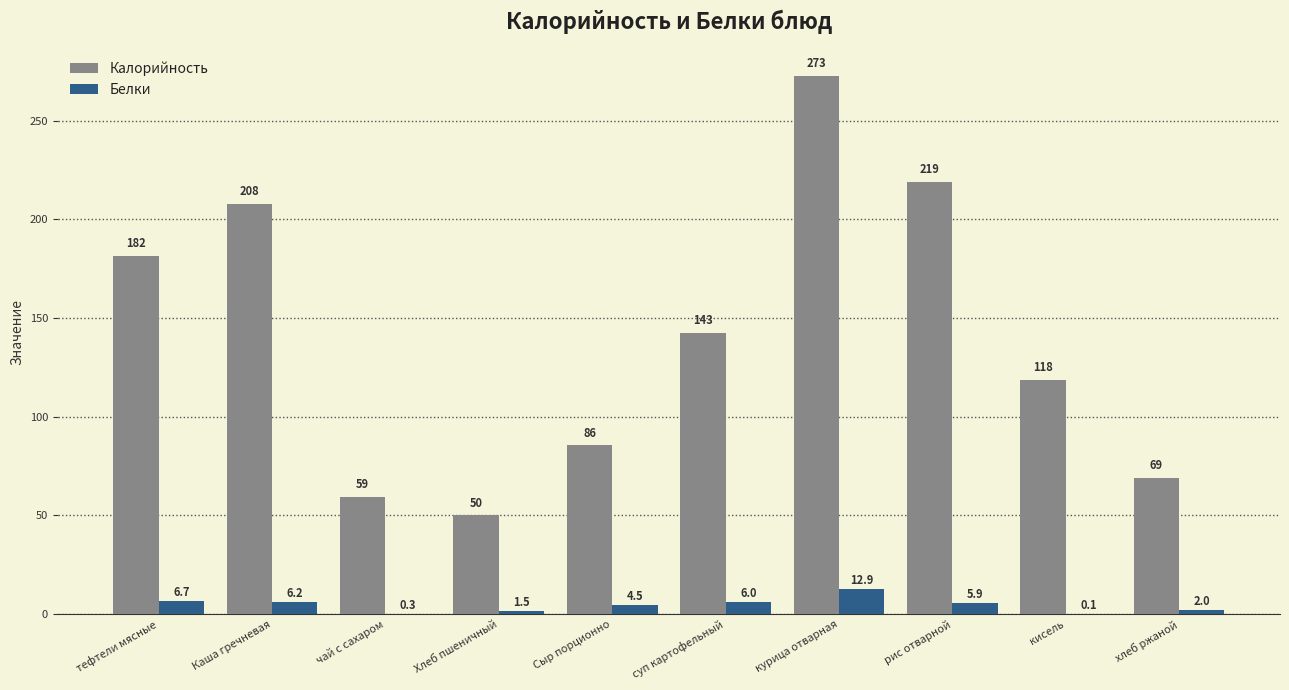

How many data points does each series have?

10